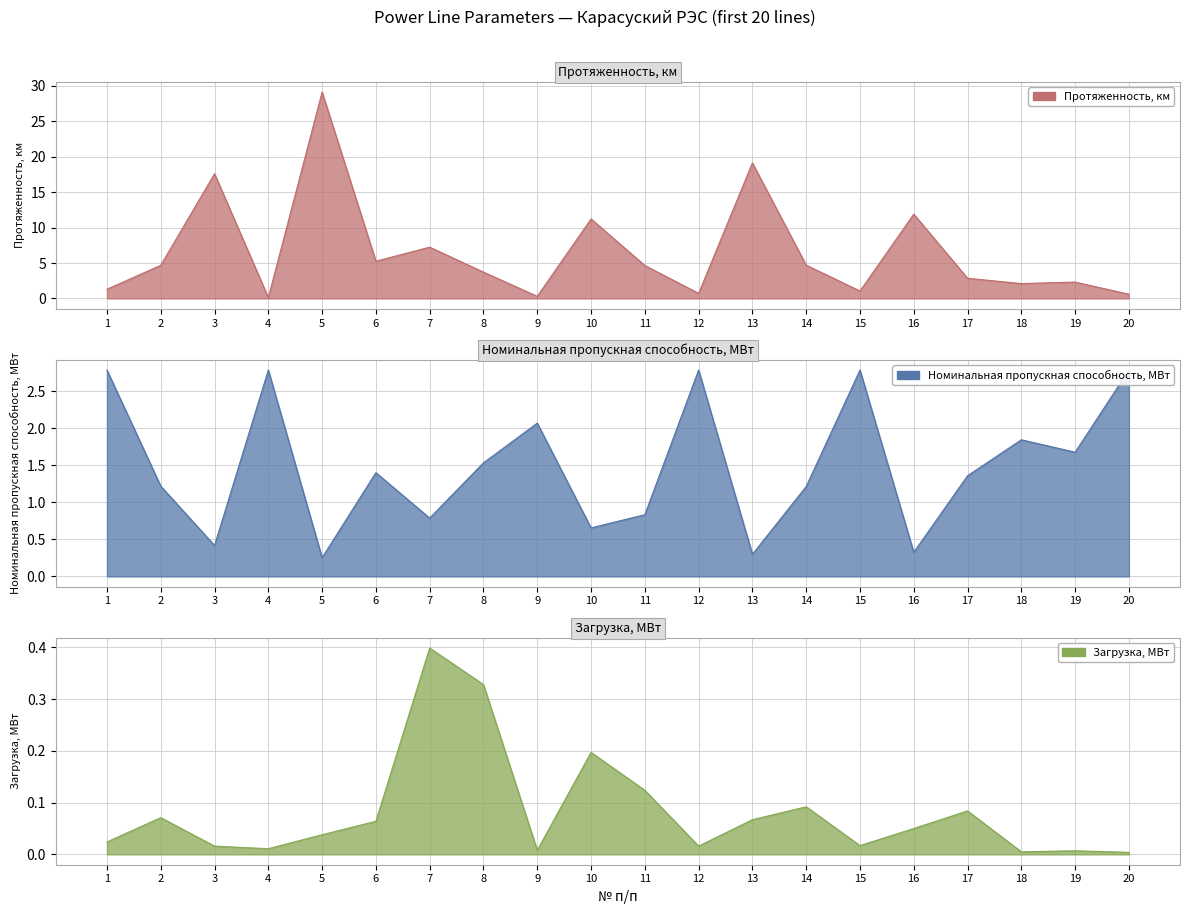

True or false: Номинальная пропускная способность, МВт and Протяженность, км cross at least once.

True